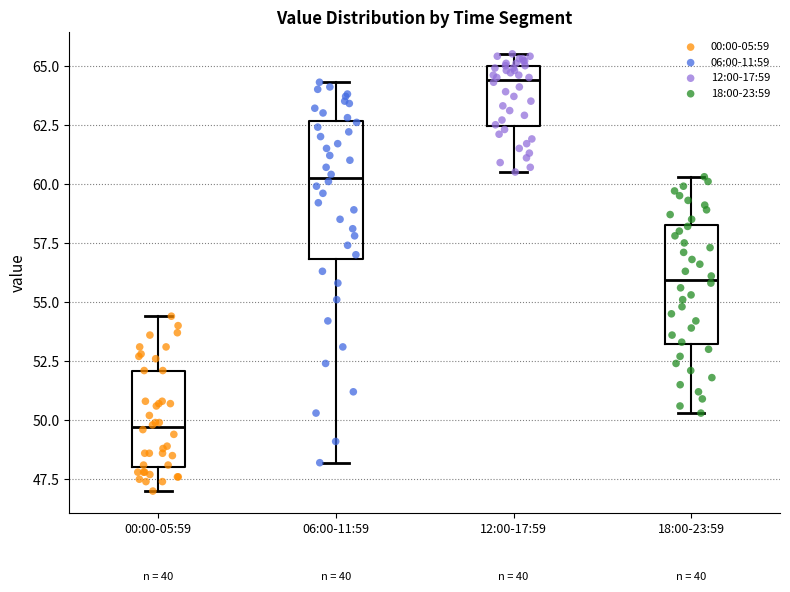

Reading left to right, transcribe this box plot: for each box, give where its median line is, the range the box spans, and where its two whiskers end, as read against the y-axis. The values are not printed on the chart, so give them approximately, as read against the axis.

00:00-05:59: median 49.5, box 48.0 to 52.0, whiskers 47.0 to 54.5
06:00-11:59: median 60.5, box 57.0 to 62.5, whiskers 48.0 to 64.5
12:00-17:59: median 64.5, box 62.5 to 65.0, whiskers 60.5 to 65.5
18:00-23:59: median 56.0, box 53.0 to 58.5, whiskers 50.5 to 60.5